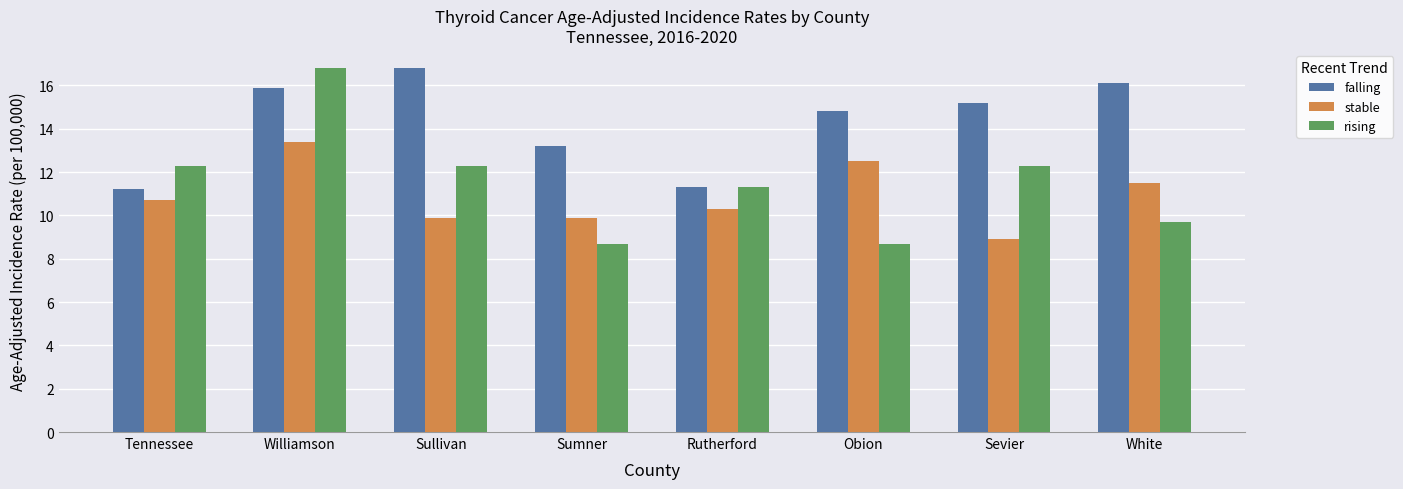

What is the sum of the rising values at White and Sullivan?

22.0